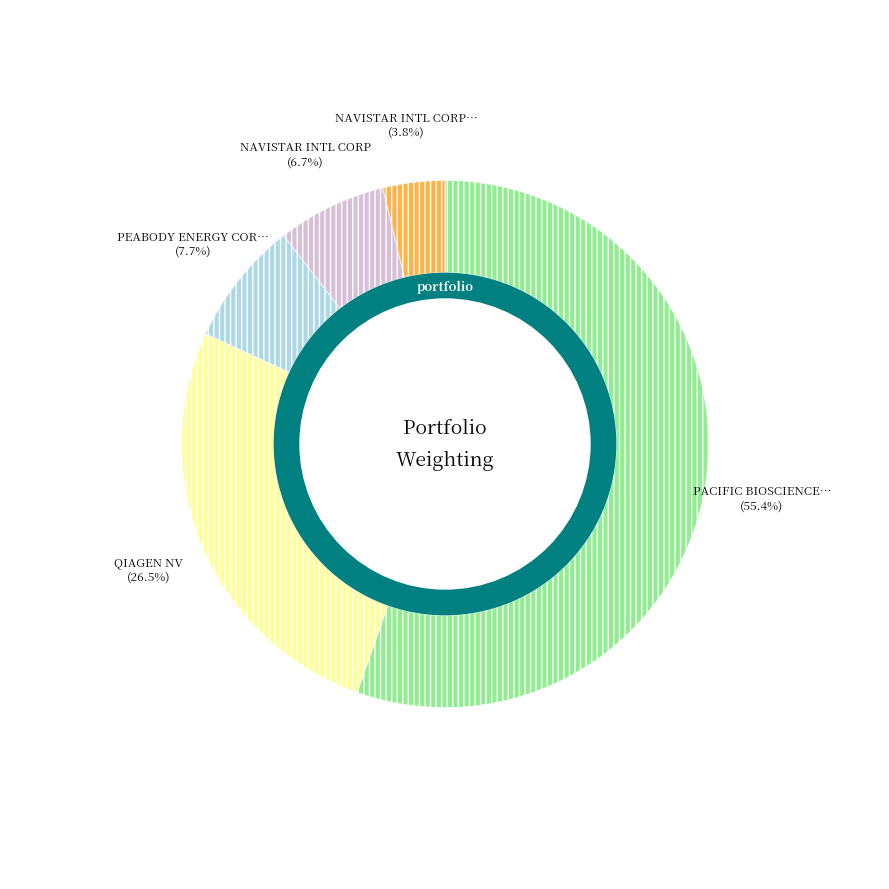

Which category has the smallest portion of the pie?

NAVISTAR INTL CORP NEW